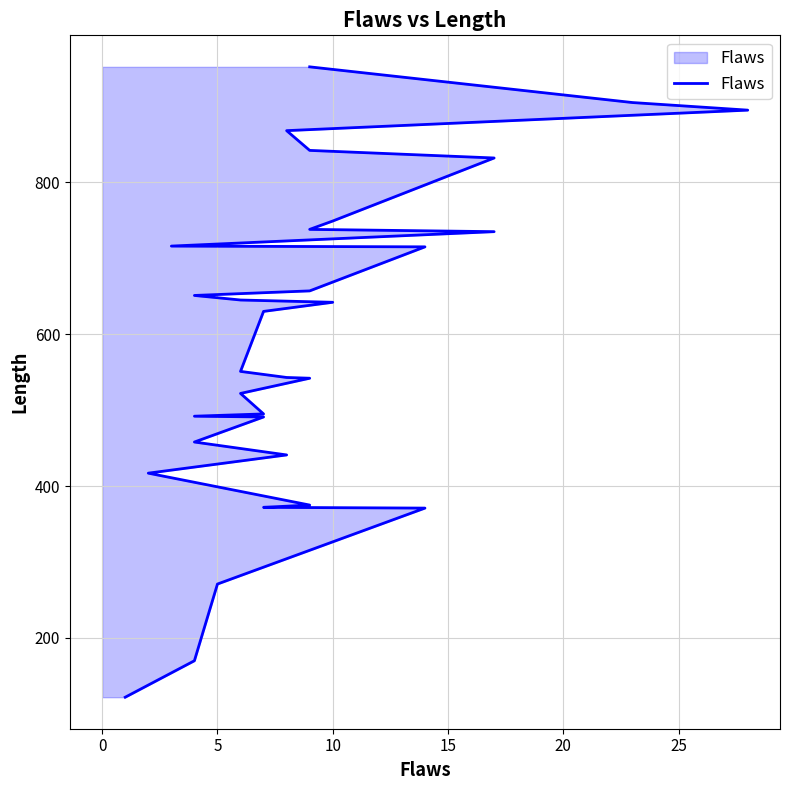

Is it true that the value at 23 is 1322?

False